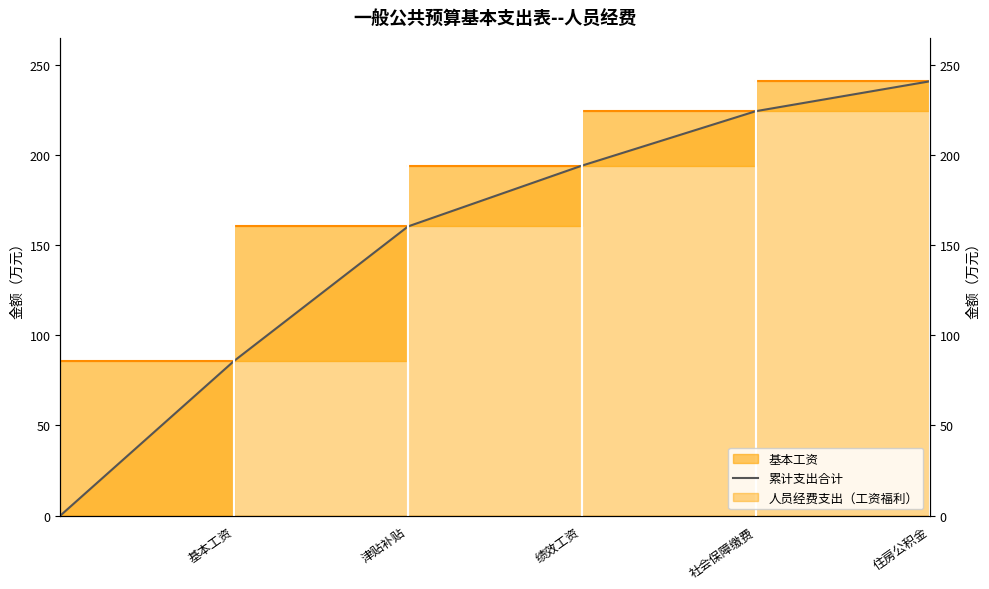

True or false: the data shows 240.8 at 住房公积金.

True